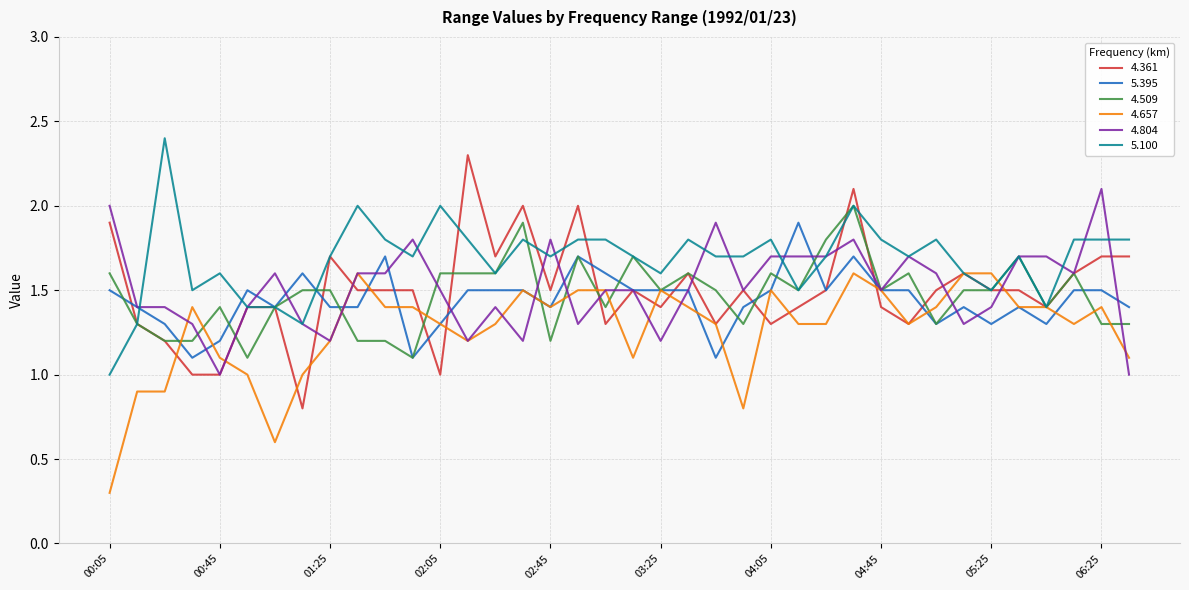

What is the lowest value of the 4.804 series?

1.0